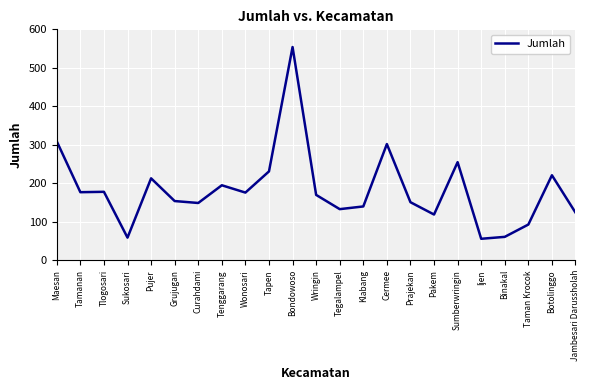

The chart shows a value of 397 at Cermee. True or false?

False